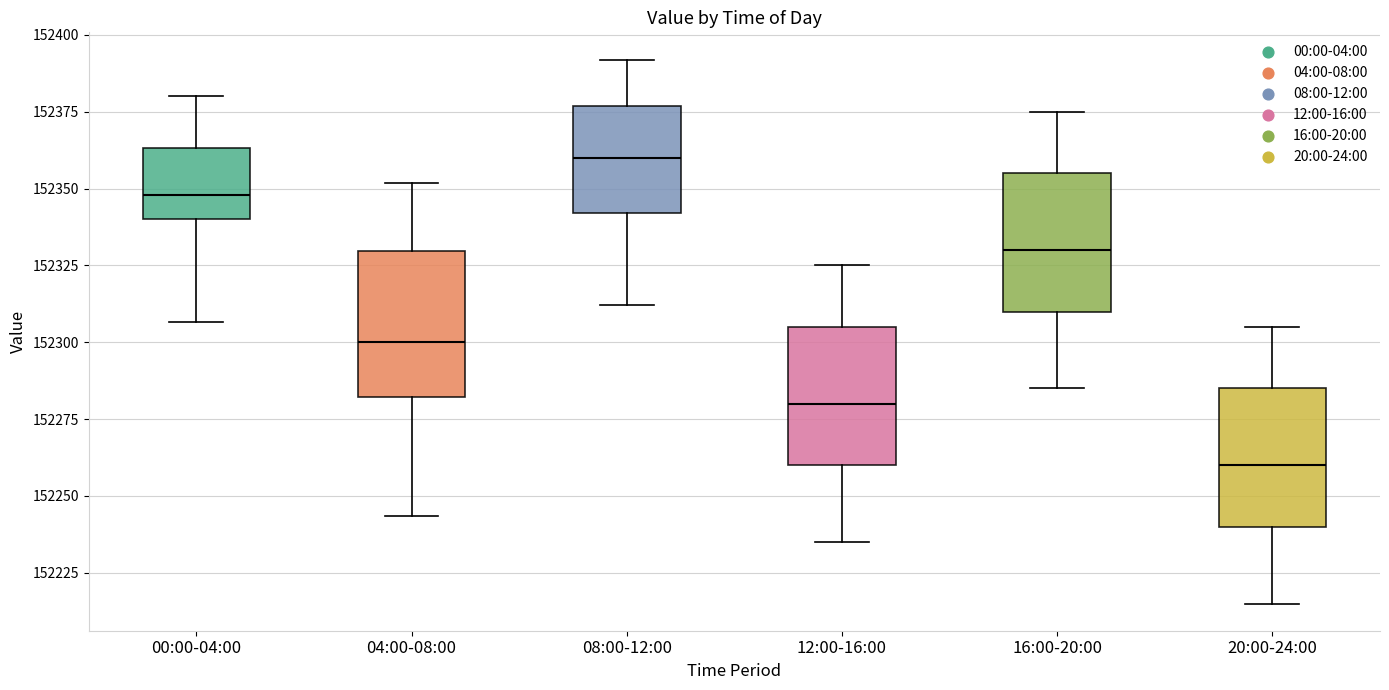

Where does the median line of the box for 20:00-24:00 sit on the y-axis? The values are not printed on the chart, so give them approximately, as read against the axis.

152260